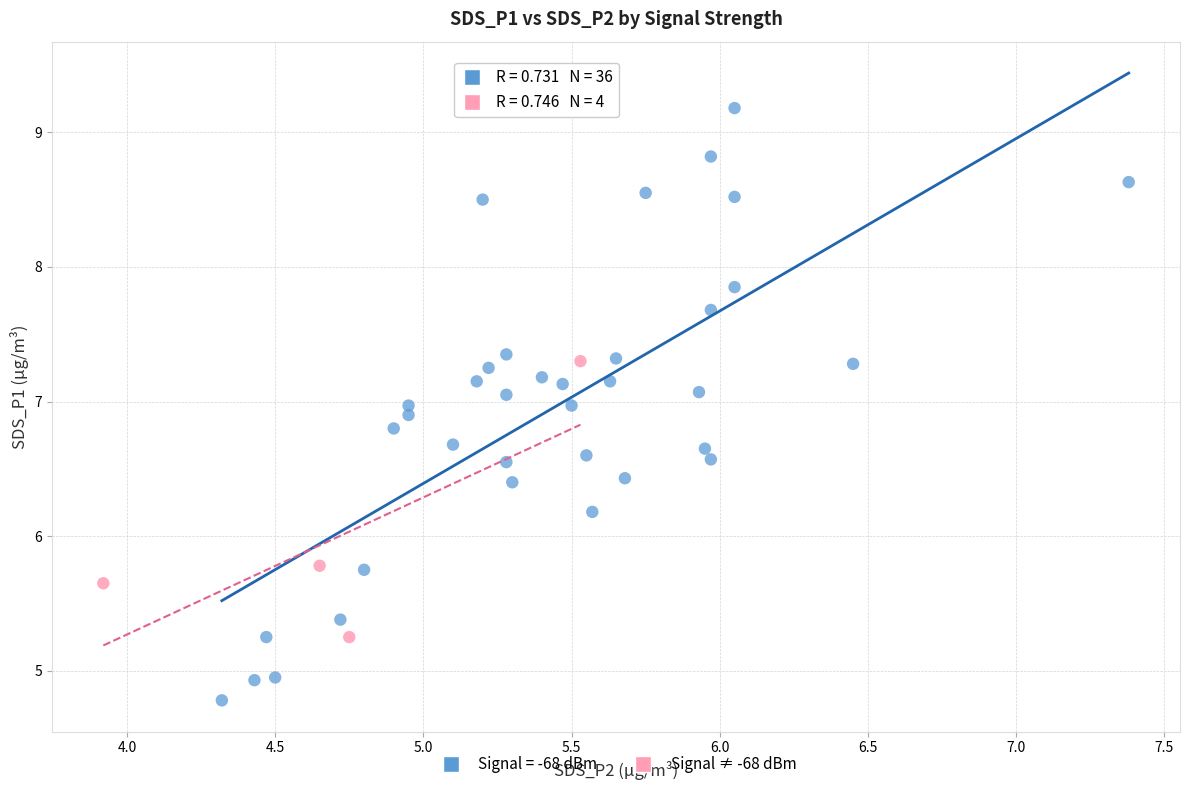

Which series reaches the minimum Y coordinate?

Signal = -68 dBm